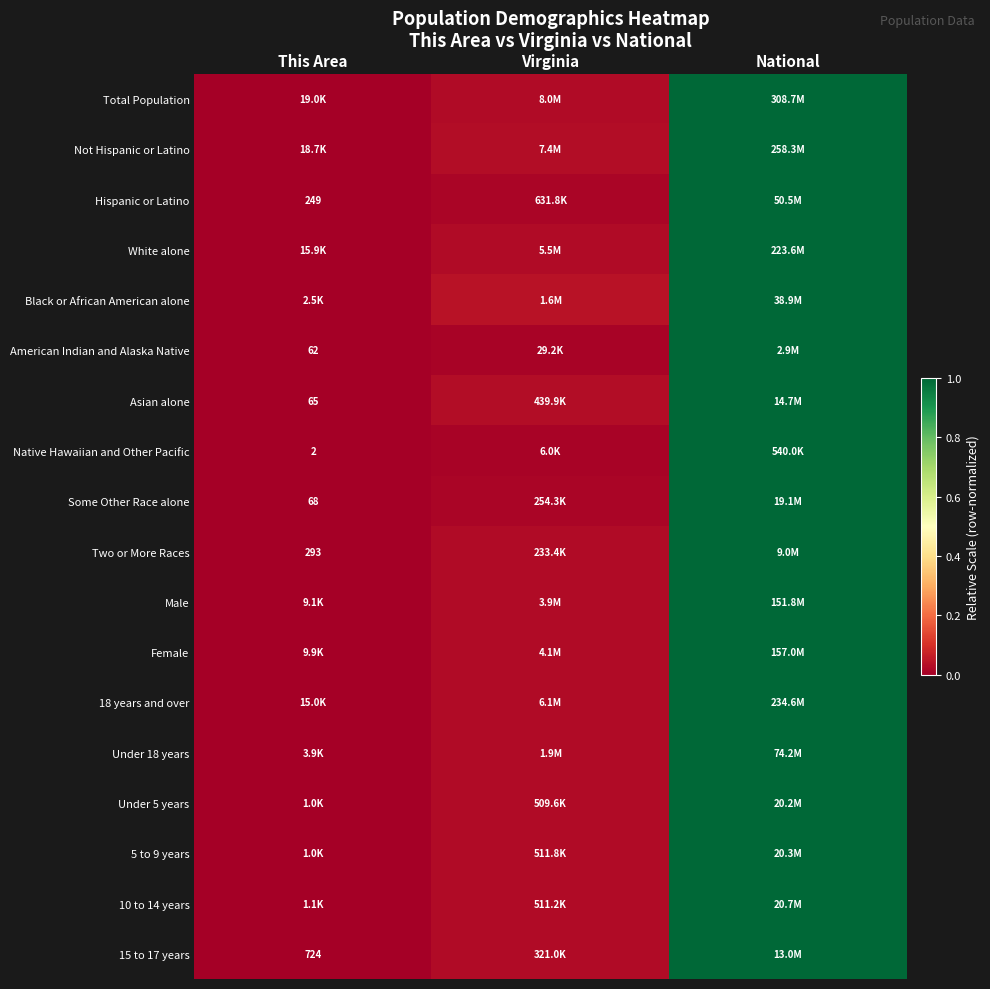

True or false: 15 to 17 years has a value of 1.0 at National.

True